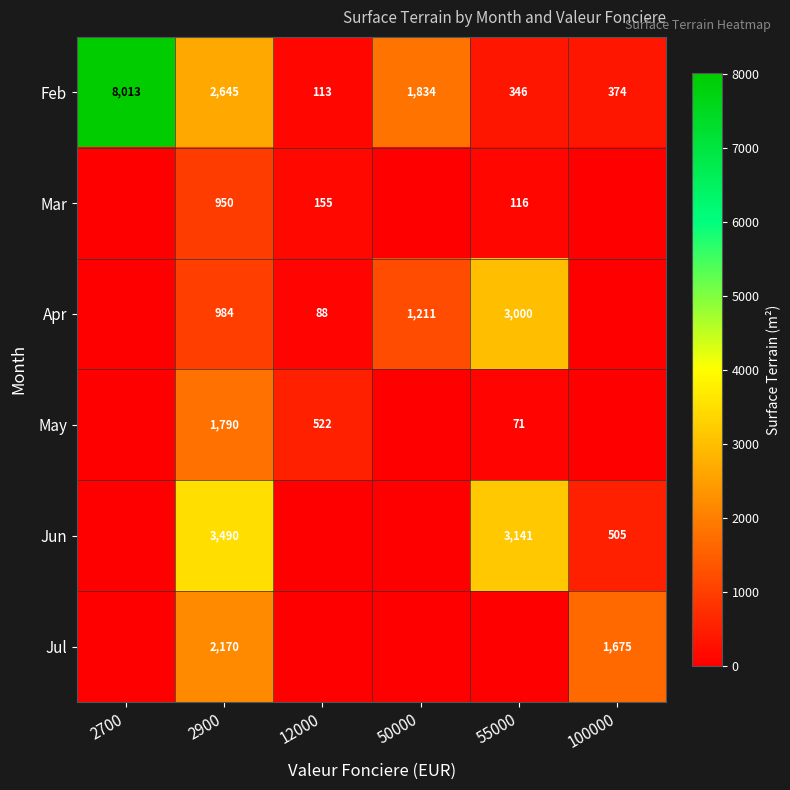

What is the sum of the Feb values at 55000 and 2900?

2991